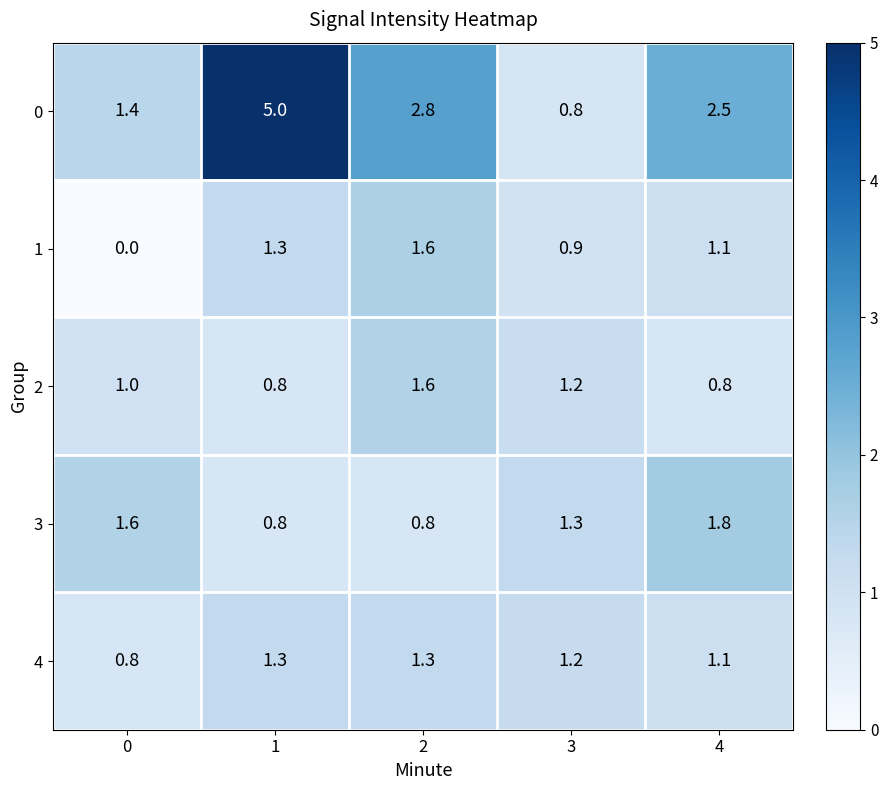

Count the number of categories in the chart.

5